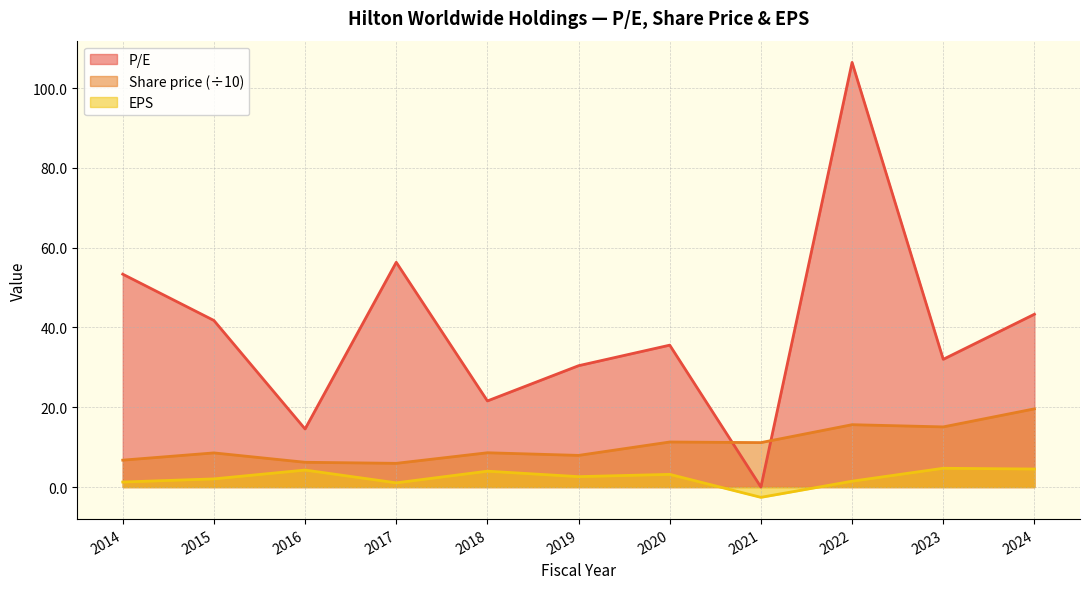

Between 2022 and 2015, which is larger?

2022